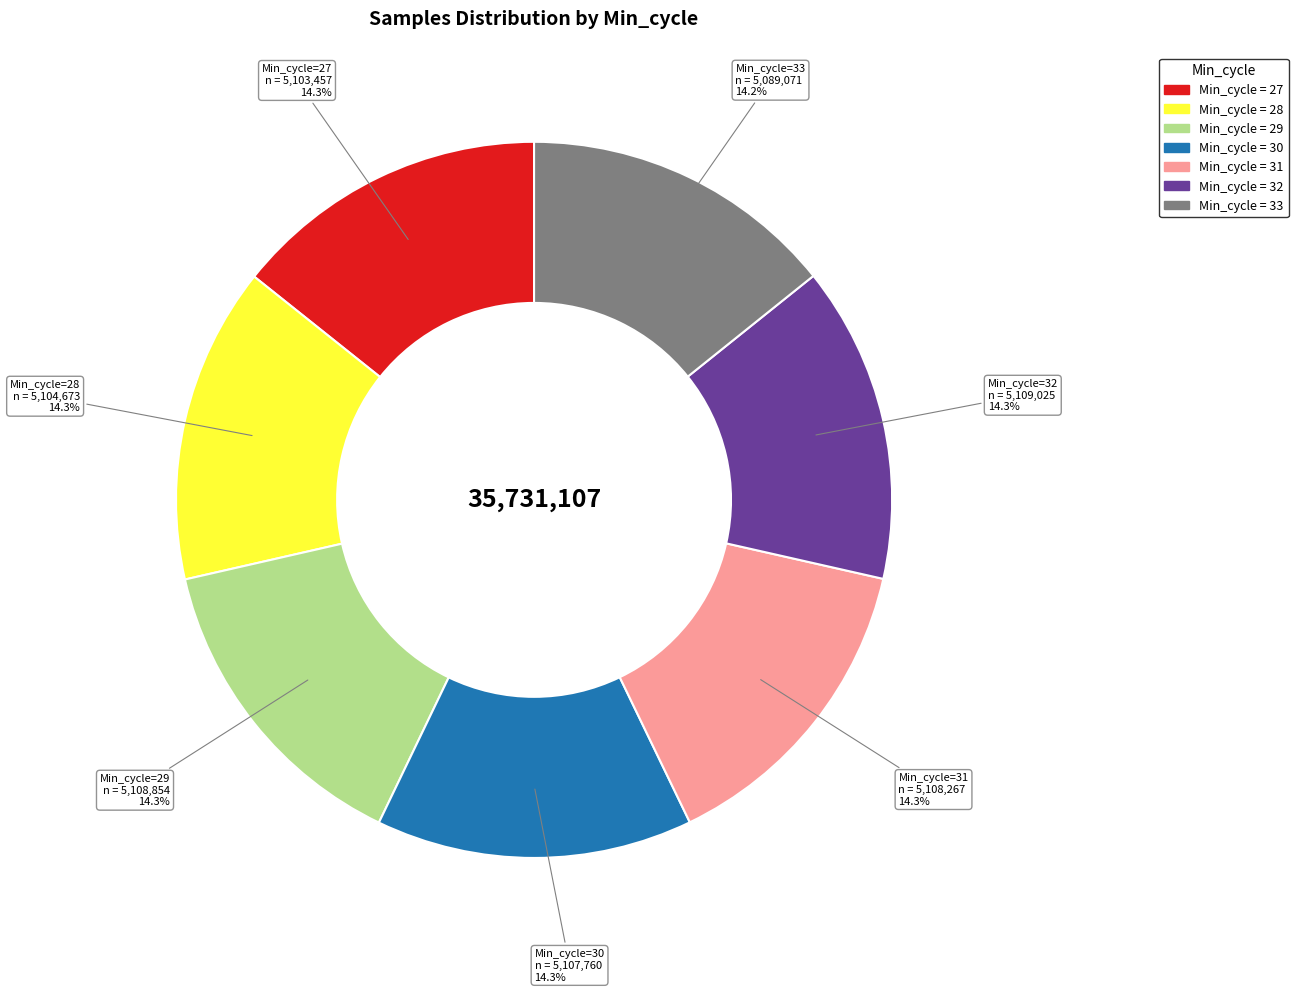

Does any single category account for the majority?

No